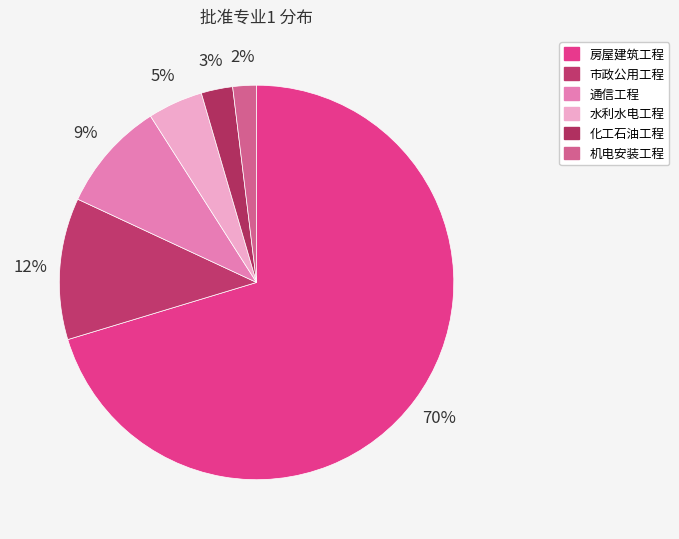

To the nearest percent, what is the difference between the largest and smallest slice percentages?

68%